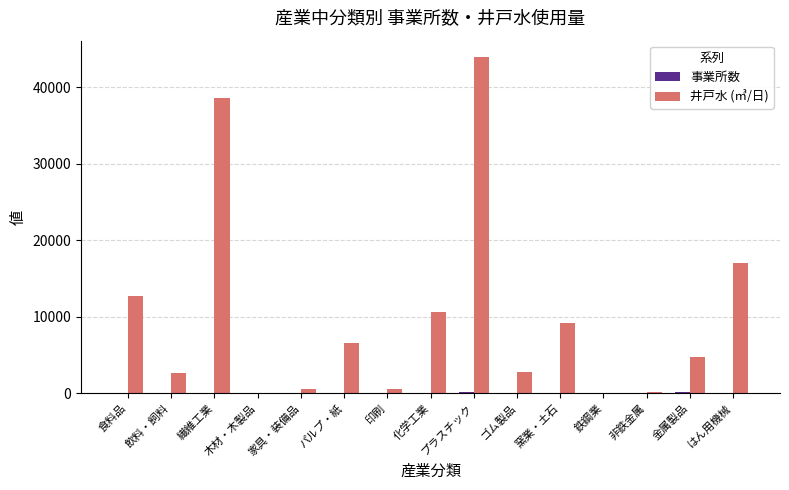

Which series changed the most between 繊維工業 and 家具・装備品?

井戸水 (㎥/日)